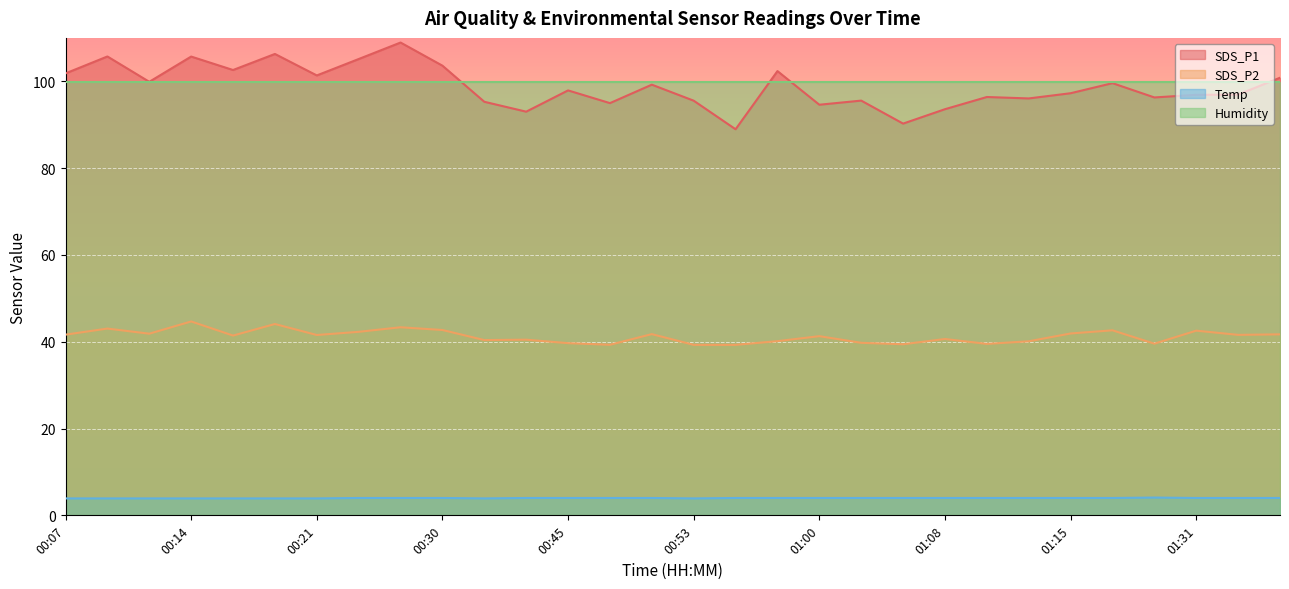

The SDS_P1 series shows 100.8 at 01:36. True or false?

True